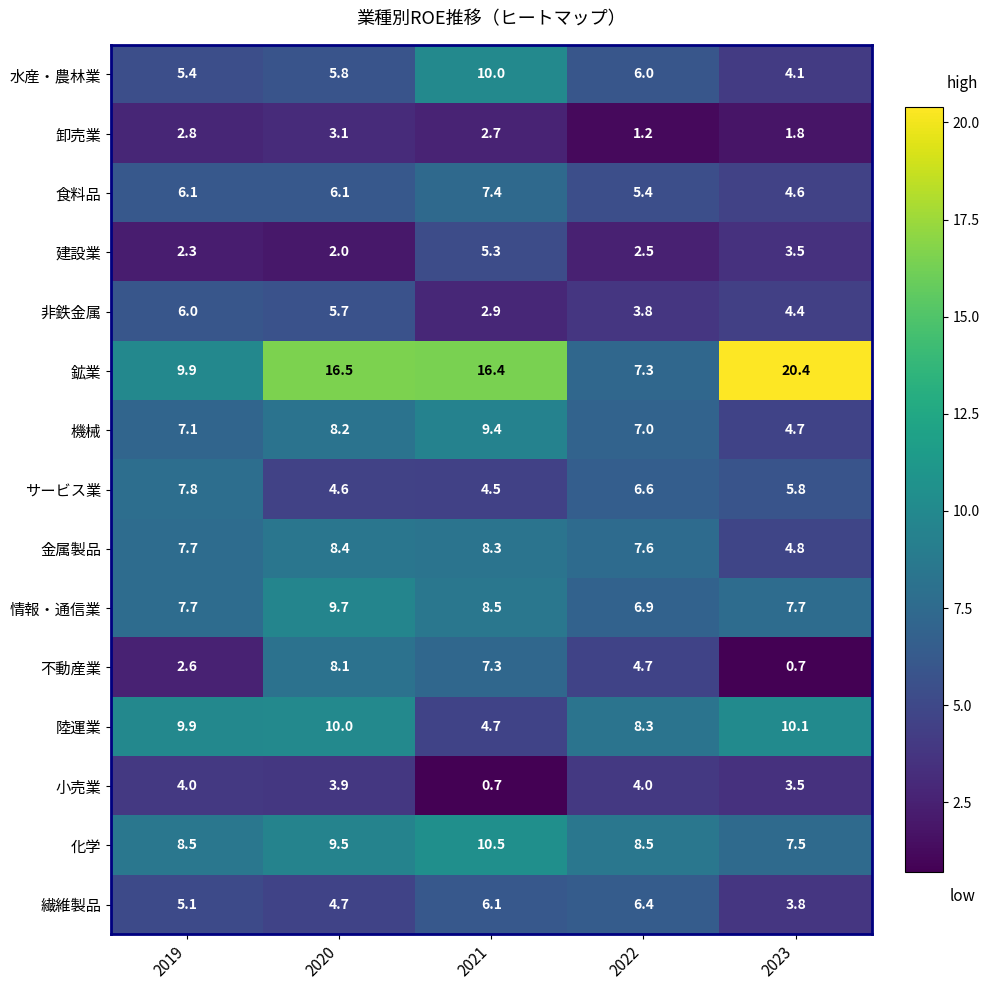

The value of 食料品 at 2023 is 4.6. True or false?

True